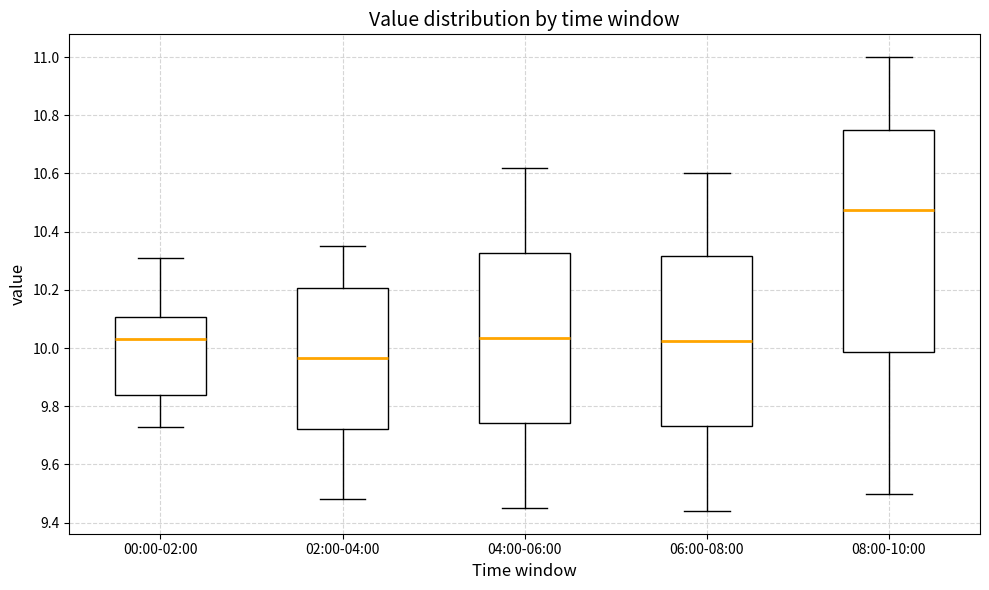

Where is the lower edge of the box for 08:00-10:00 on the y-axis? The values are not printed on the chart, so give them approximately, as read against the axis.

9.98